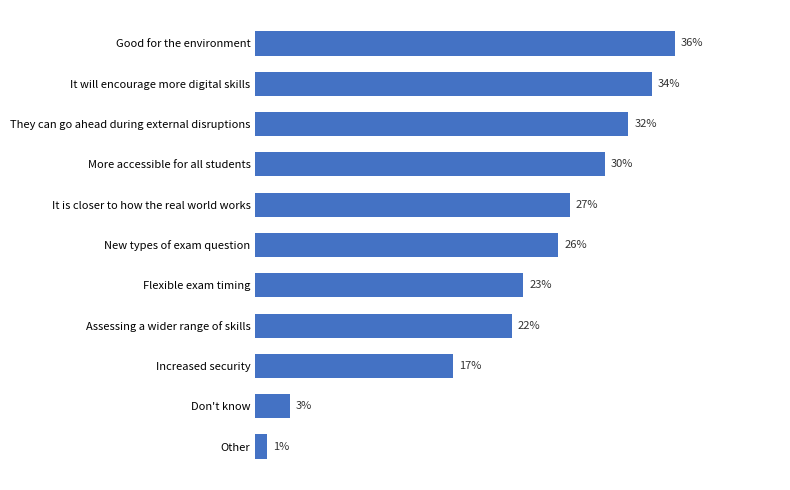

Where is the data nearest to the value 18?

Increased security